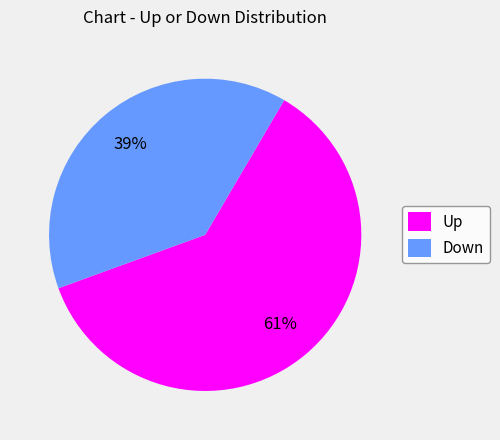

How many slices are in this pie chart?

2